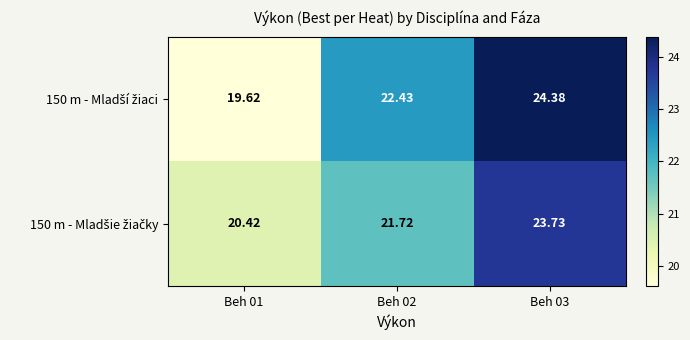

Count the number of data series in this chart.

2